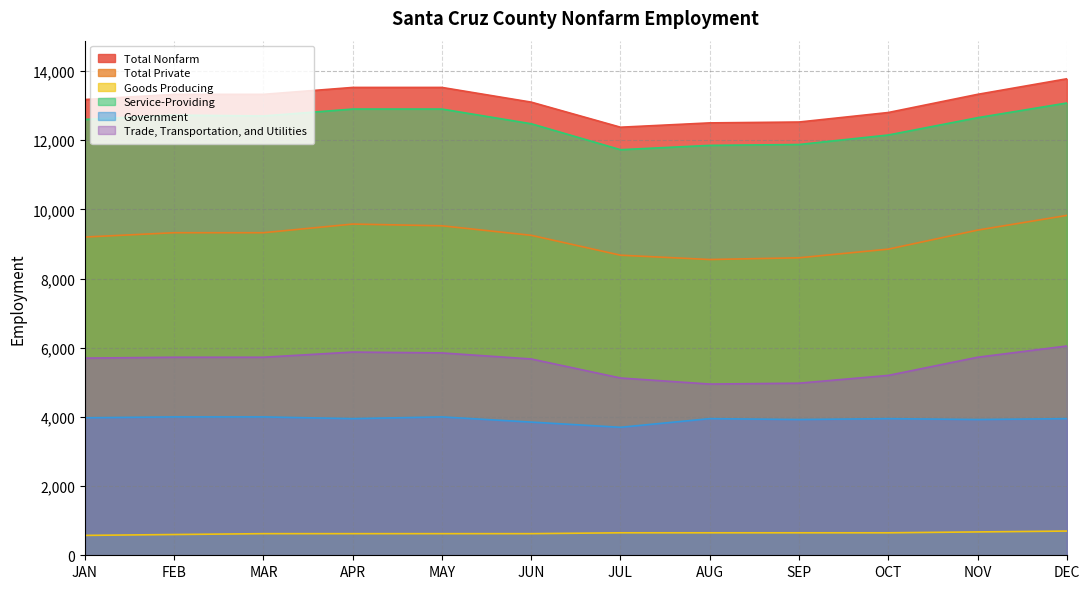

Does the chart have visible grid lines?

Yes